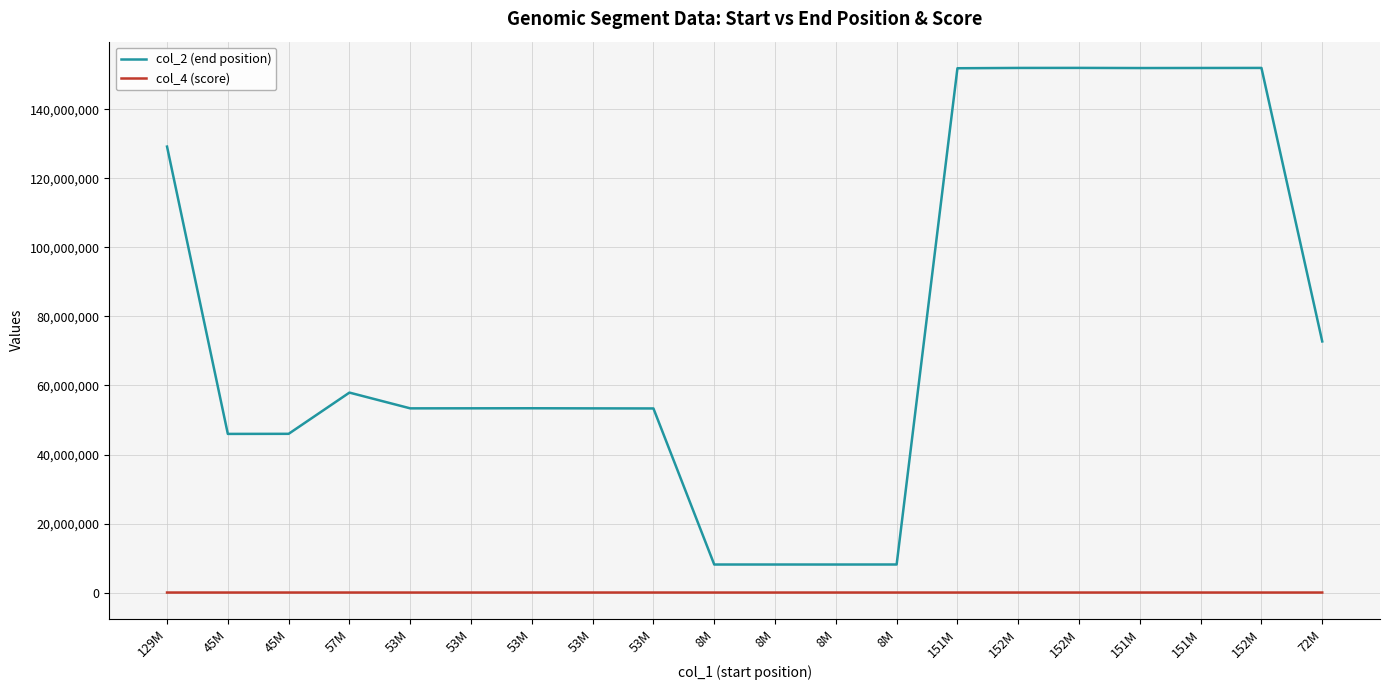

What value does the col_4 (score) series have at 151M?

2784.4